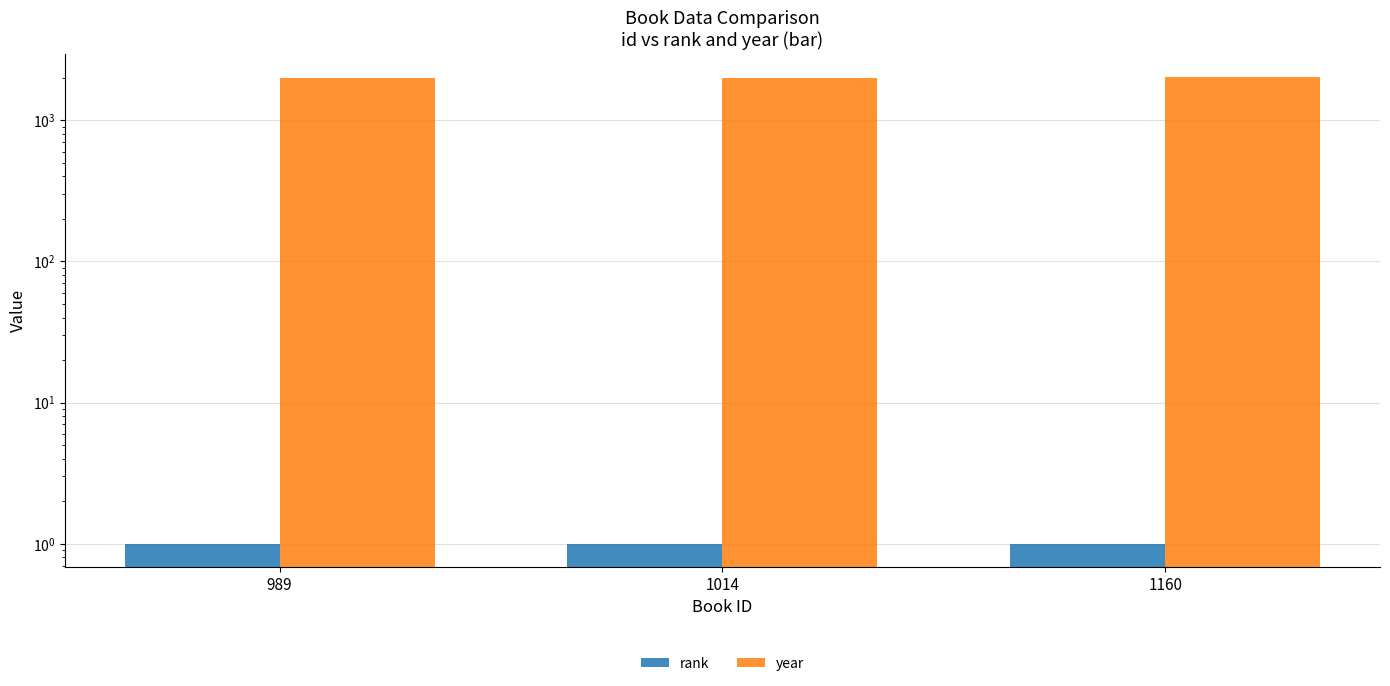

At which category does the chart reach its minimum across all series?

989